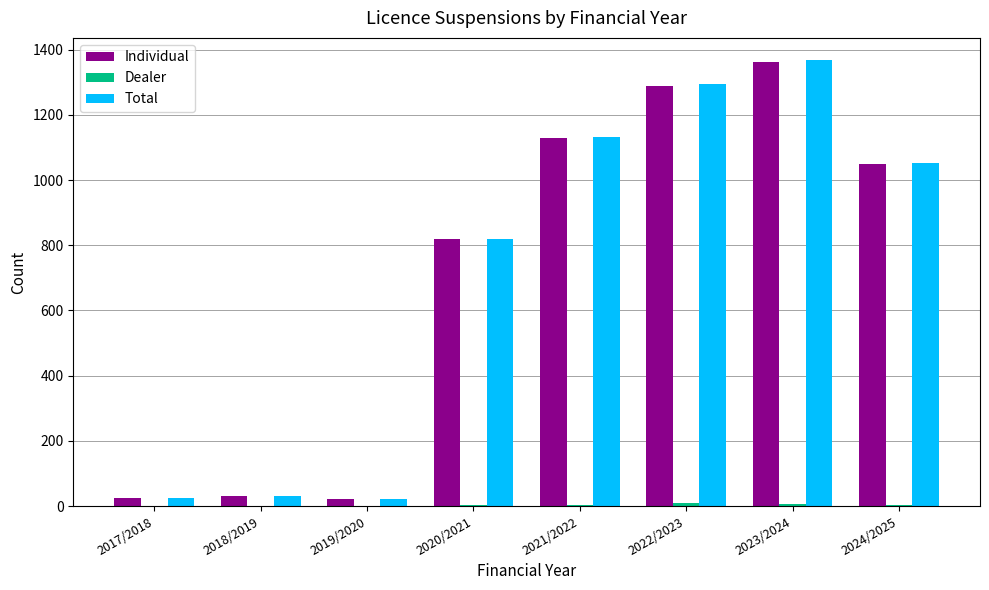

At which label is Individual closest to 692?

2020/2021